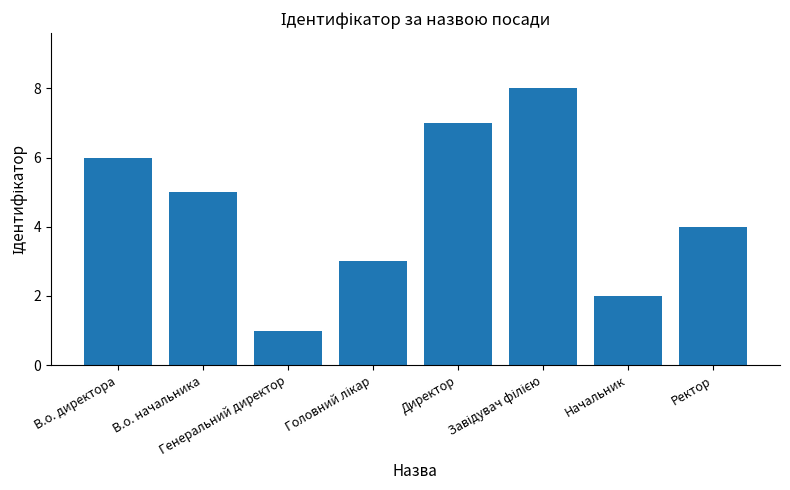

What is the difference between the maximum and minimum values?

7